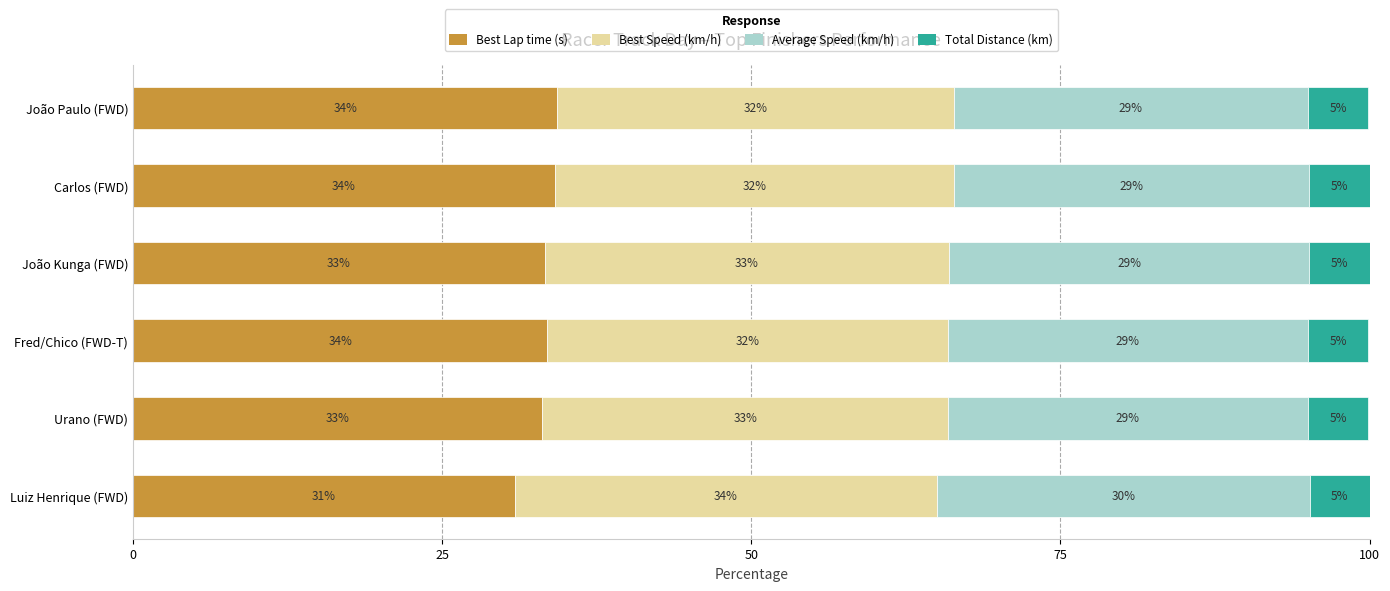

True or false: Best Lap time (s) has a value of 14.1 at João Paulo (FWD).

False